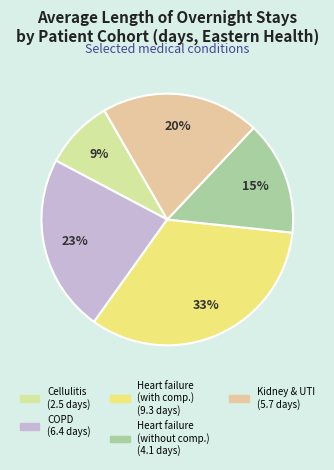

Which slice is the largest?

Heart failure (with complications)